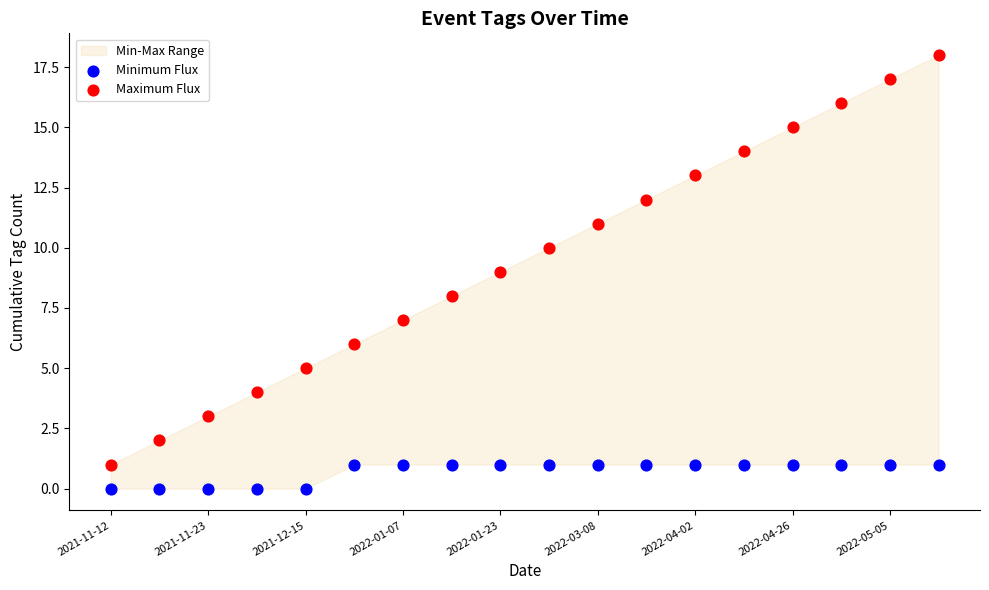

Which series contains the lowest Y value?

Minimum Flux